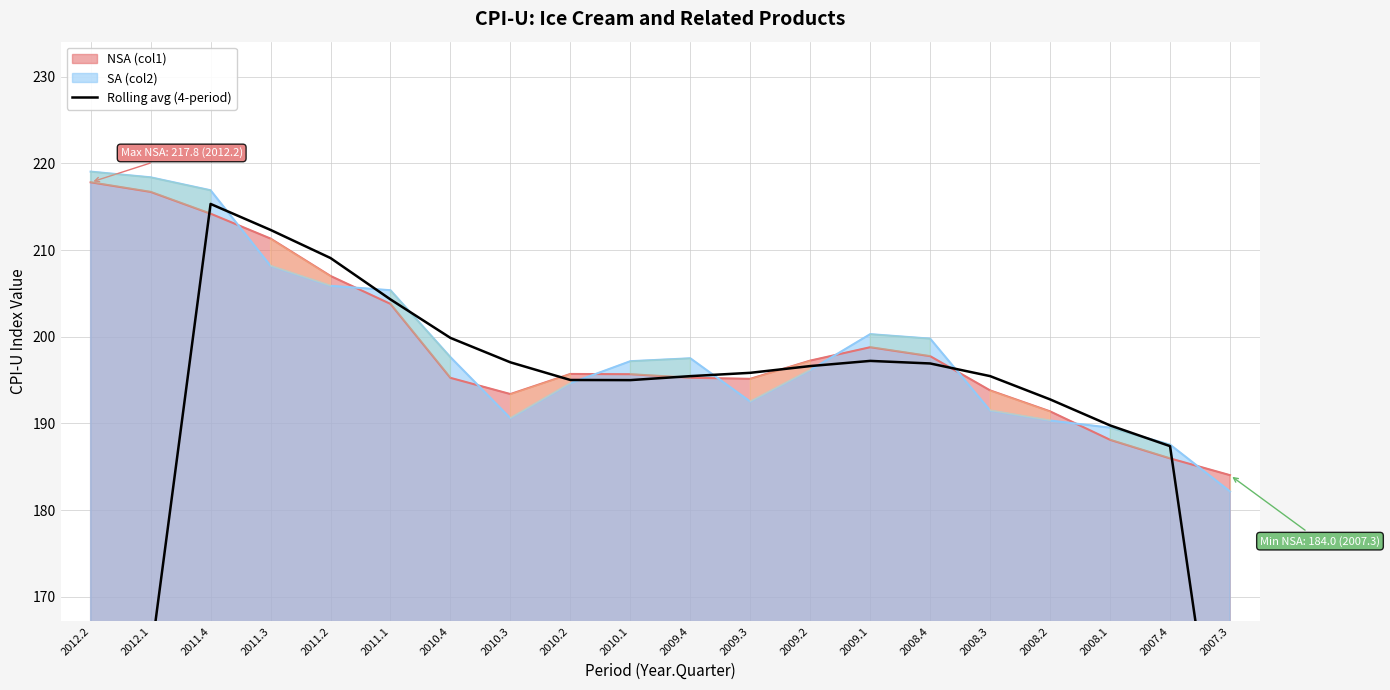

Reading left to right, transcribe all the data shown in this chart.

109.0	162.9	215.3	212.3	209.1	204.3	199.9	197.0	195.0	195.0	195.5	195.8	196.6	197.2	196.9	195.5	192.8	189.8	187.4	139.7